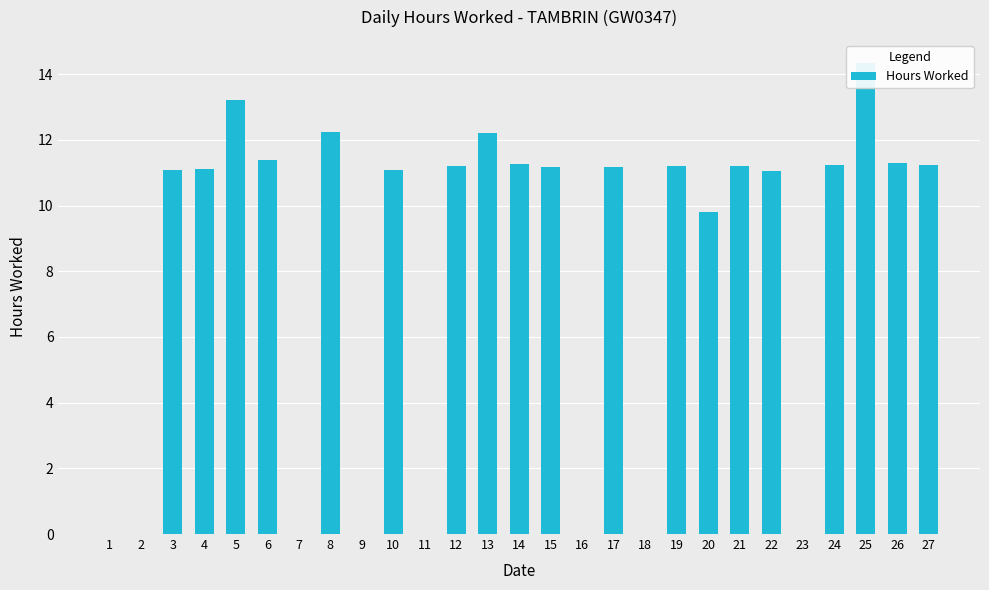

Which has a higher value, 21 or 1?

21